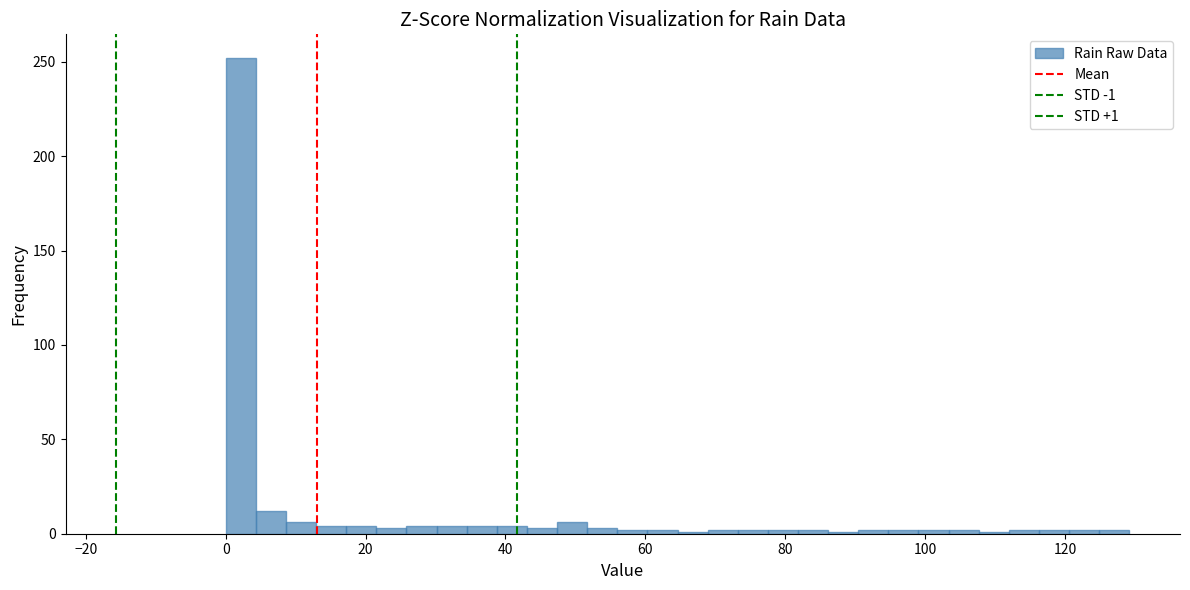

Read against the x-axis, roughly where is the centre of the tallest bar?

2